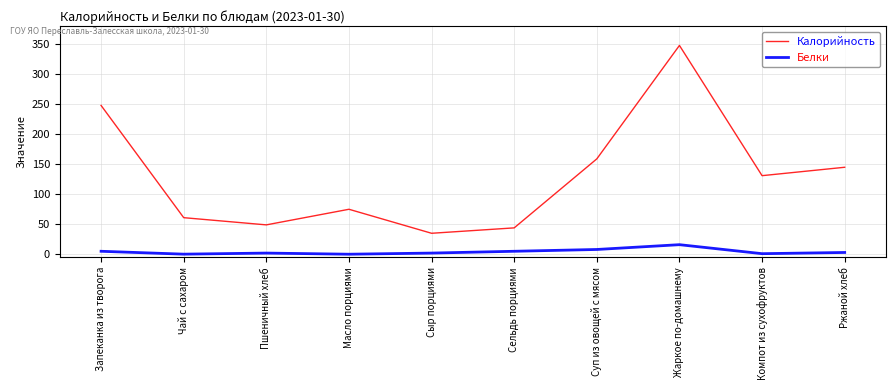

Rank the series by their average value, from highest to lowest.

Калорийность, Белки